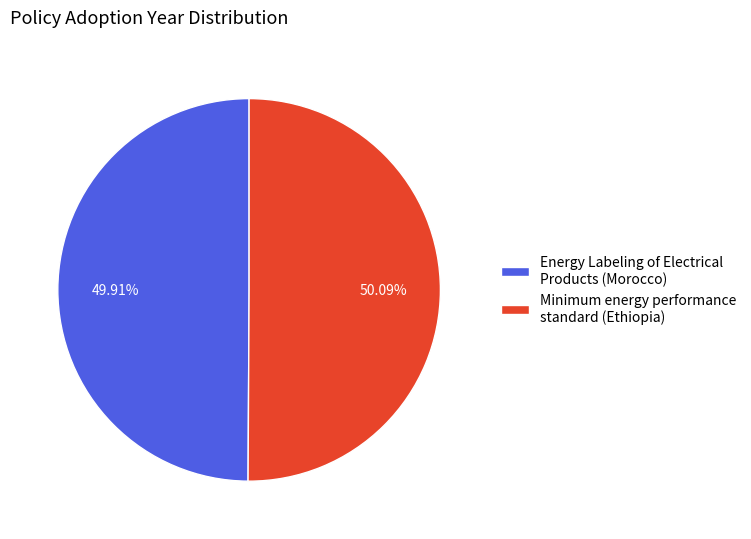

Is there any slice that represents more than half of the pie?

Yes